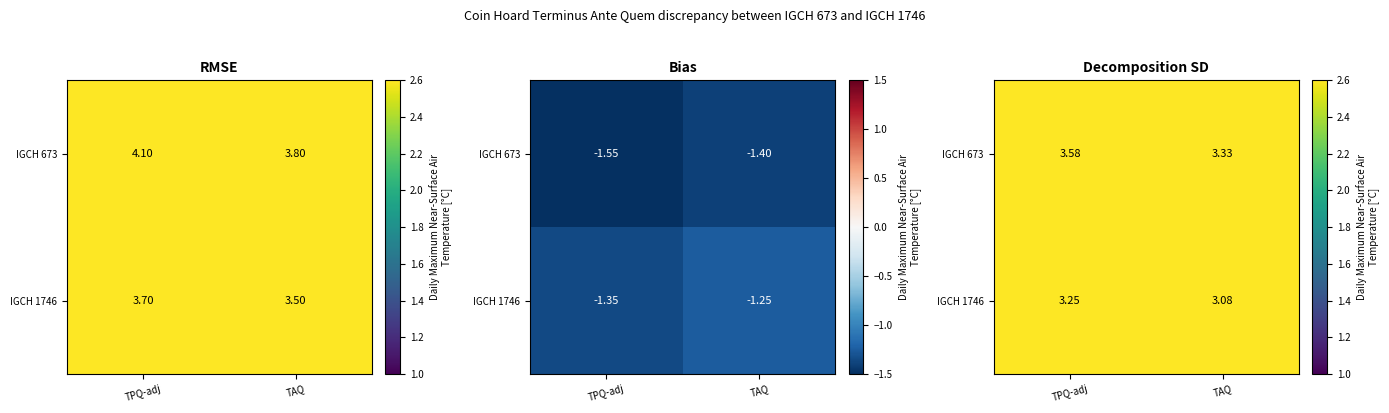

List the series in order of their overall mean, lowest first.

IGCH 1746, IGCH 673